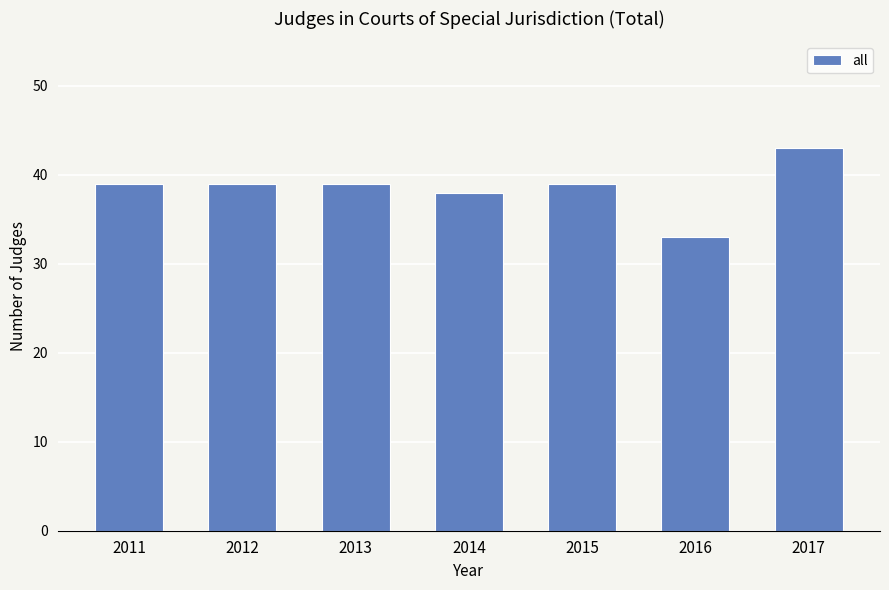

What is the approximate value at 2012, to the nearest 5?

40